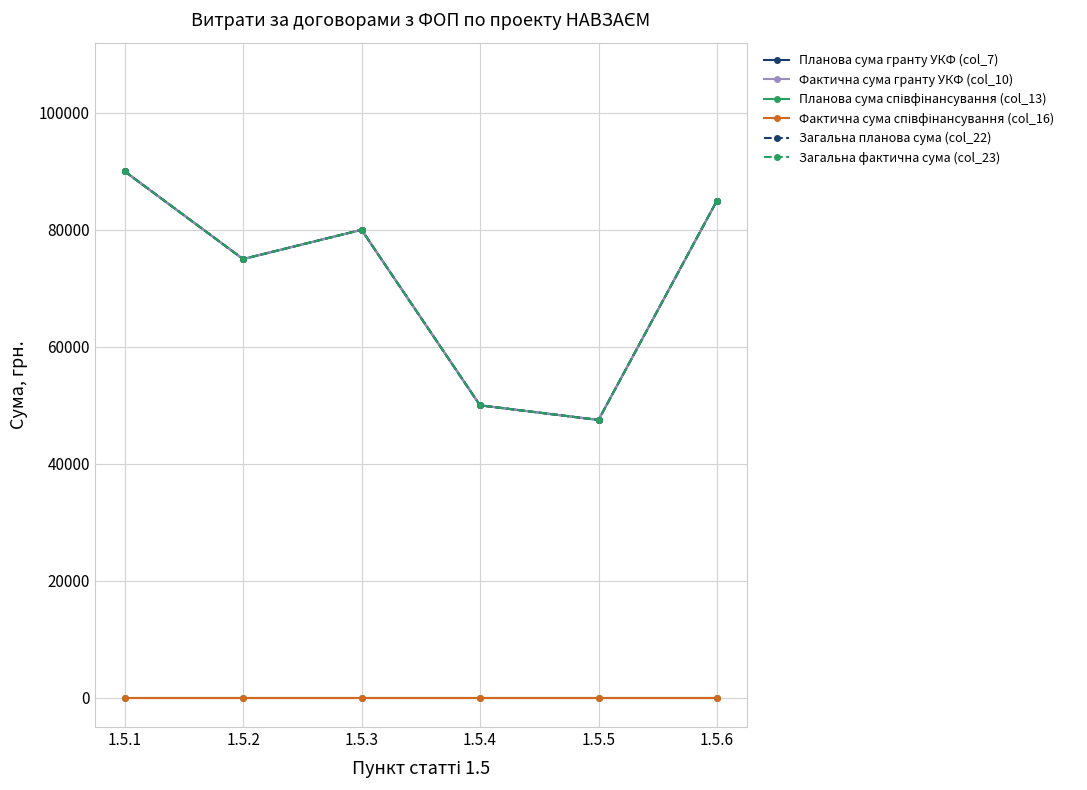

Reading left to right, what are all the values shown in this chart?

Планова сума гранту УКФ (col_7): 90000	75000	80000	50000	47500	85000
Фактична сума гранту УКФ (col_10): 90000	75000	80000	50000	47500	85000
Планова сума співфінансування (col_13): 0	0	0	0	0	0
Фактична сума співфінансування (col_16): 0	0	0	0	0	0
Загальна планова сума (col_22): 90000	75000	80000	50000	47500	85000
Загальна фактична сума (col_23): 90000	75000	80000	50000	47500	85000